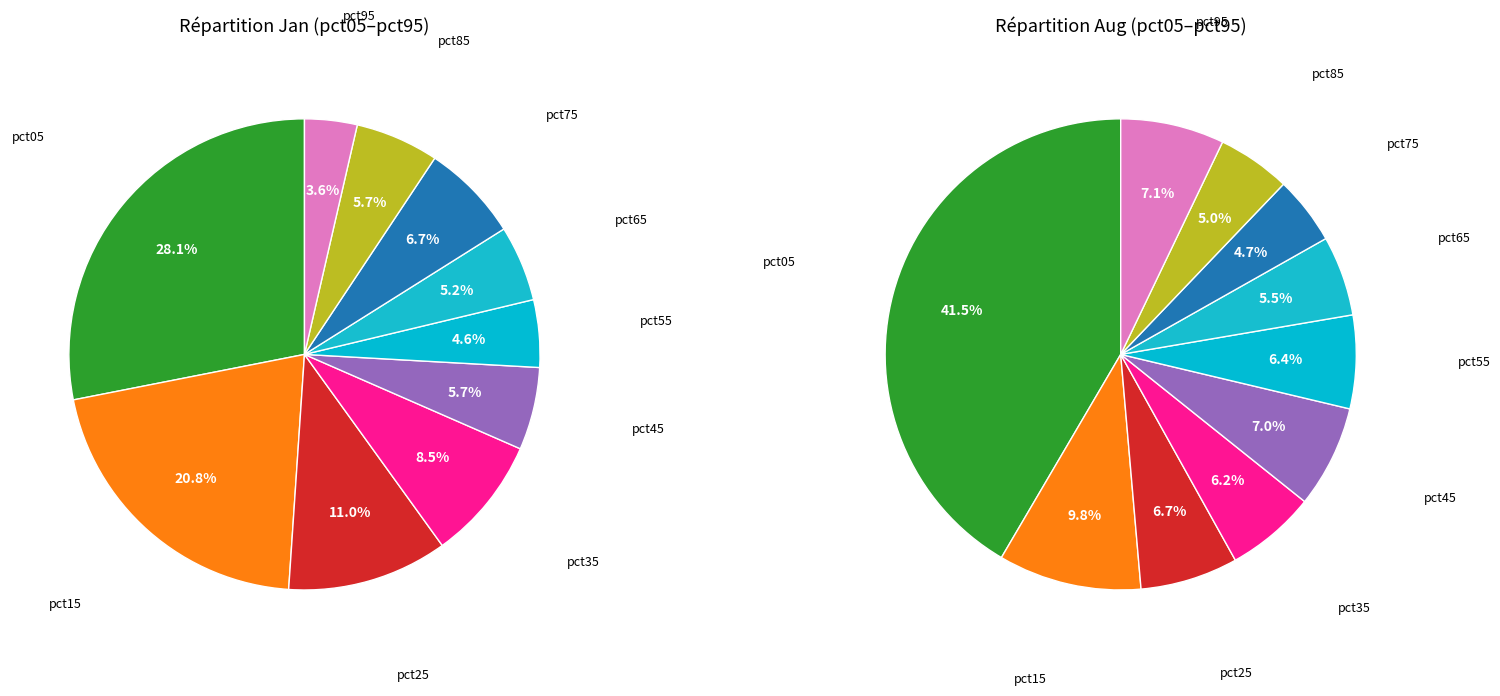

Is it true that 9 is 7% of the pie?

True